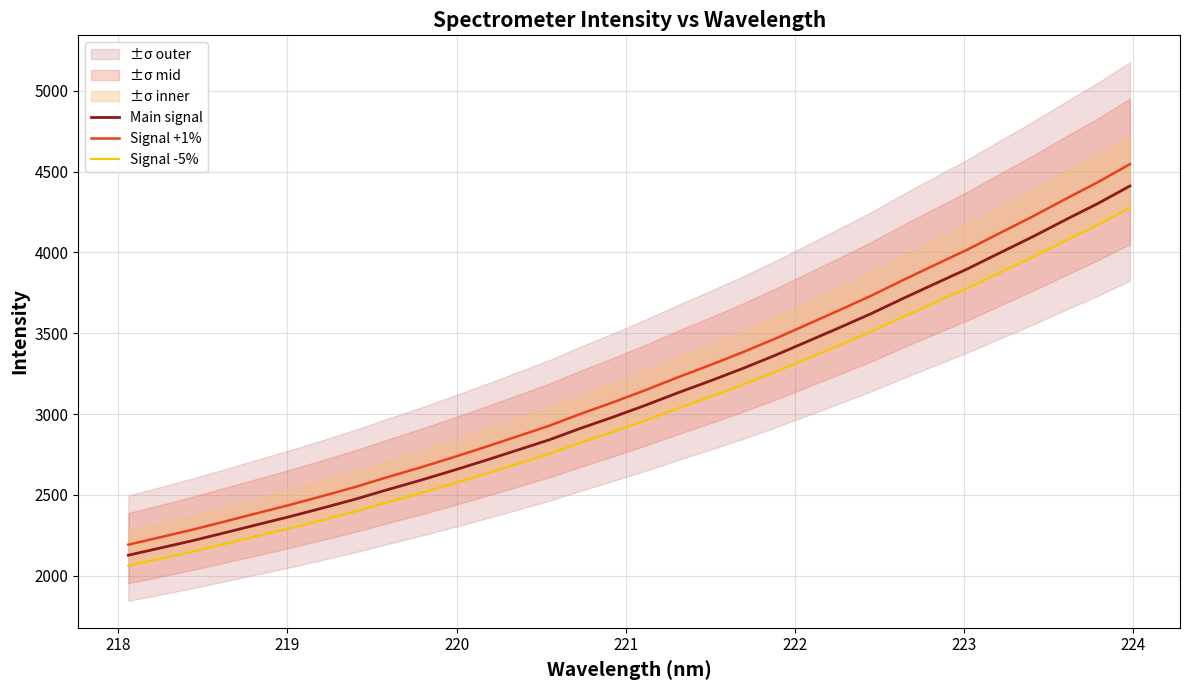

True or false: Signal -5% and Main signal intersect in this chart.

False